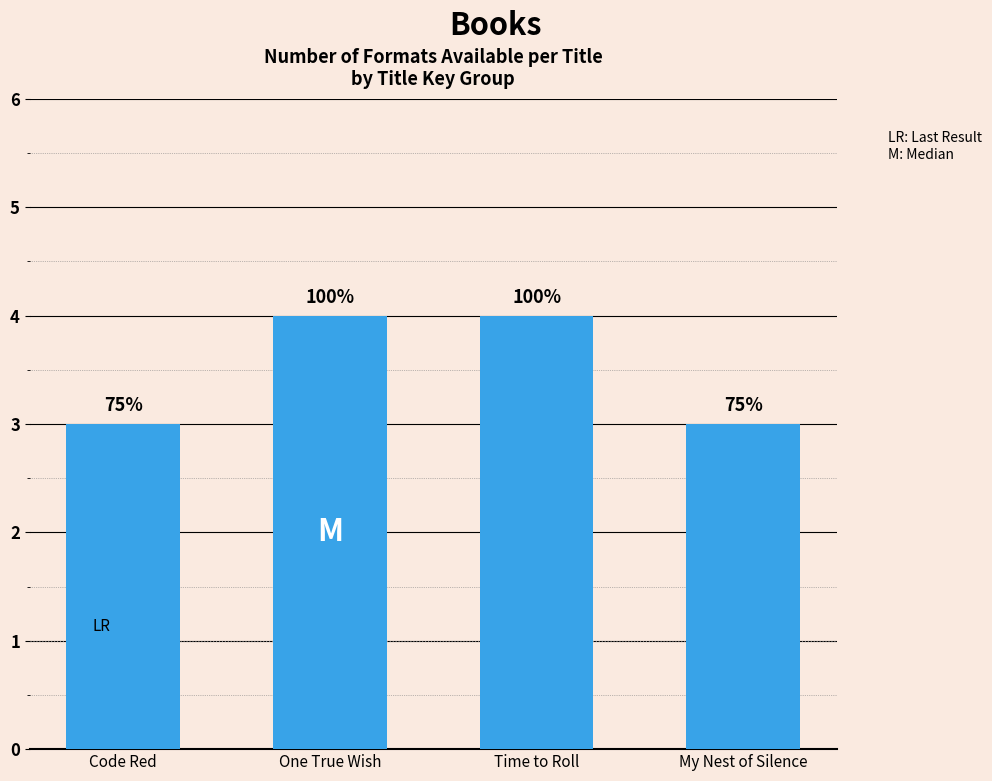

Is it true that the value at Code Red is 3?

True